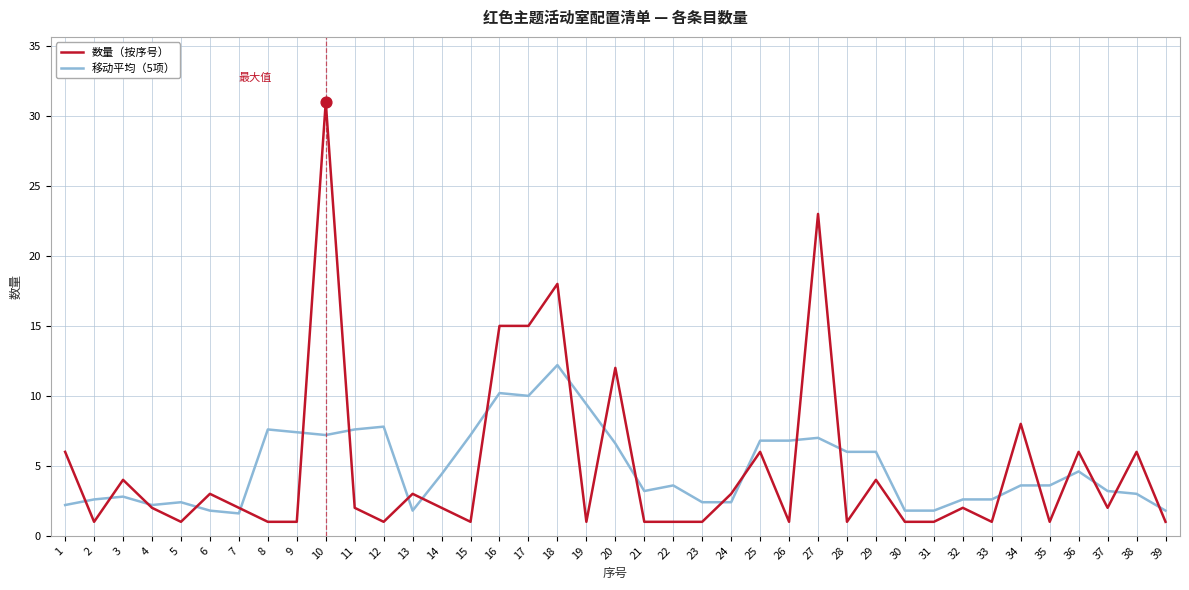

Which series changed the most between 18 and 33?

数量（按序号）